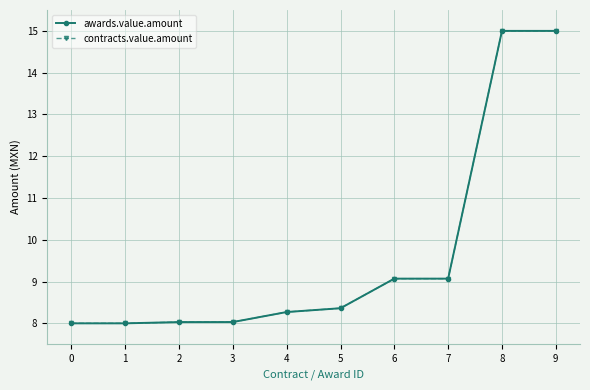

What is the difference between the second highest and second lowest values in the contracts.value.amount series?

7.0